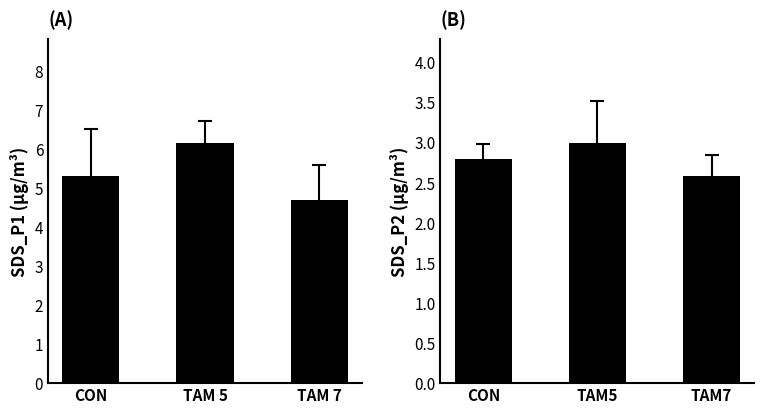

What is the maximum value shown in the chart?

6.1